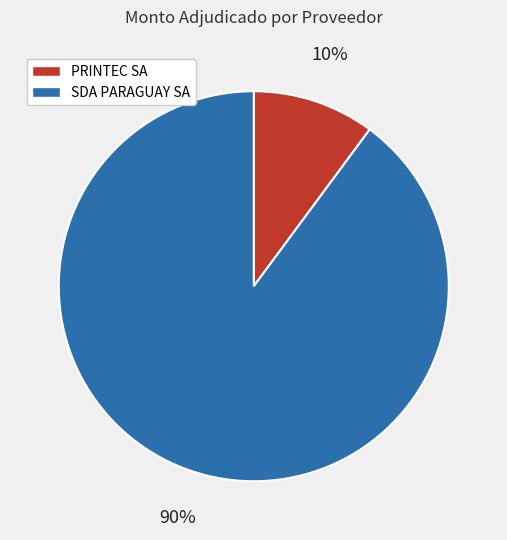

Rank the categories by value from lowest to highest.

PRINTEC SA, SDA PARAGUAY SA